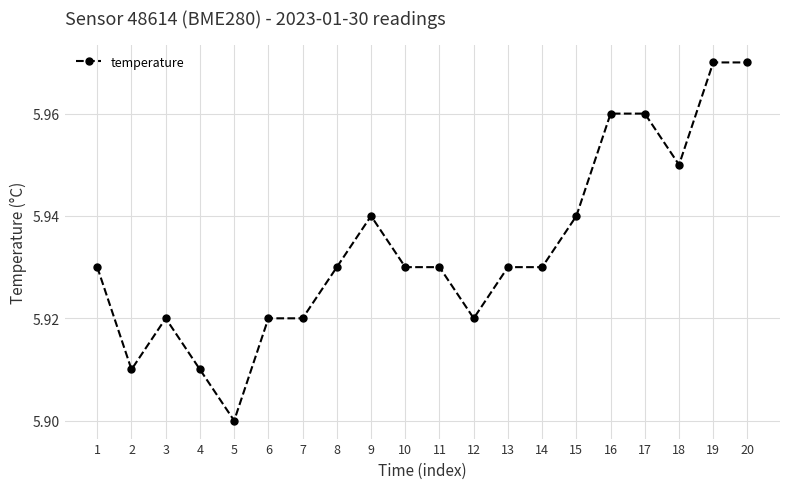

At which category does the chart reach its minimum across all series?

5